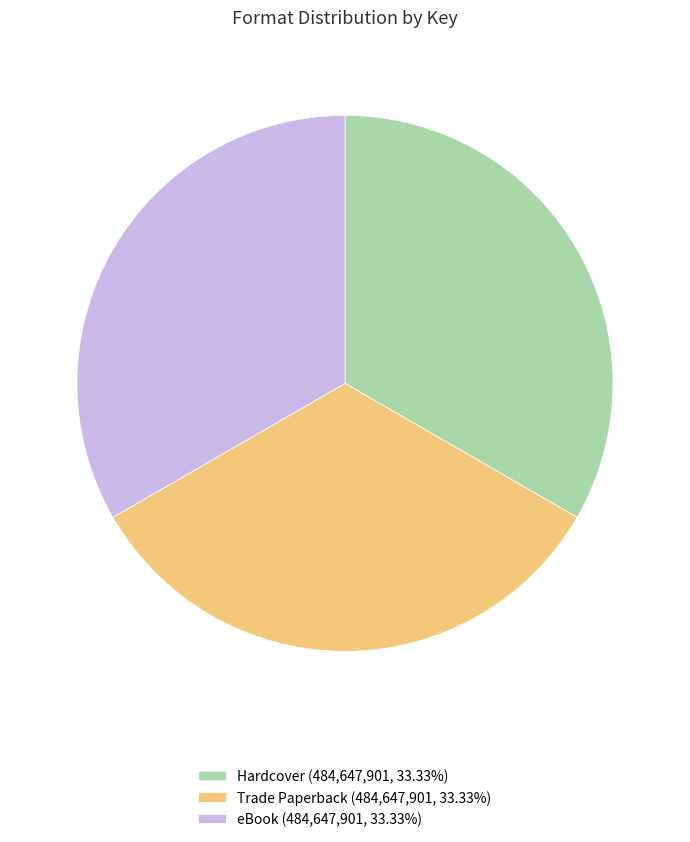

Does any single category account for the majority?

No